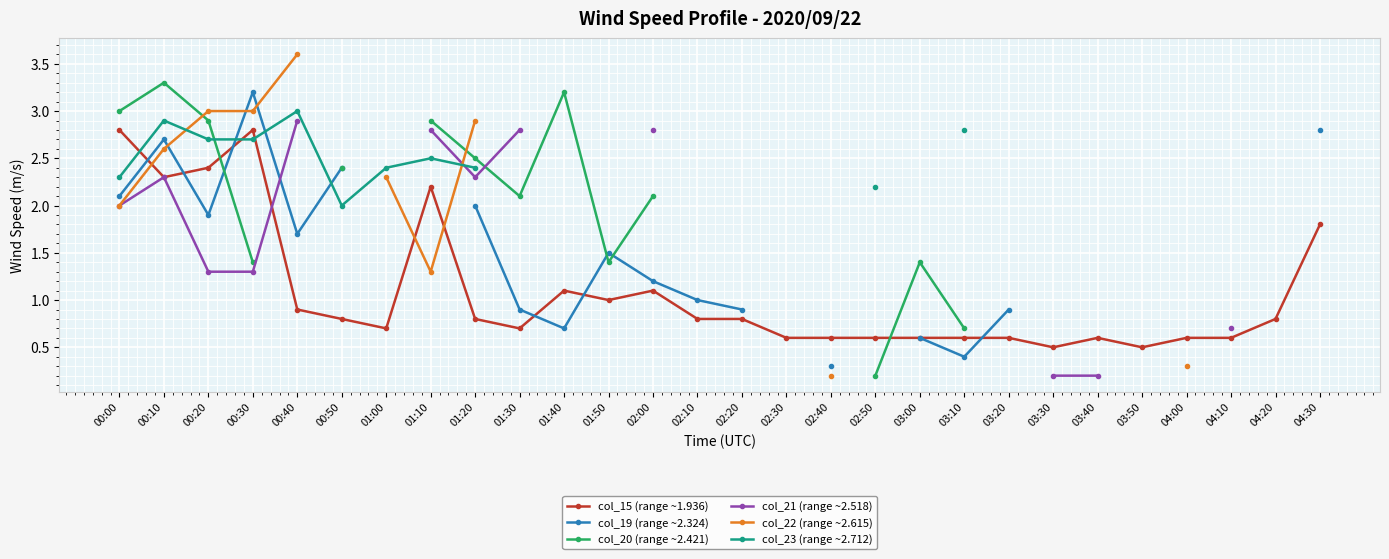

What is the spread (max minus min) of values at 02:40?

0.4